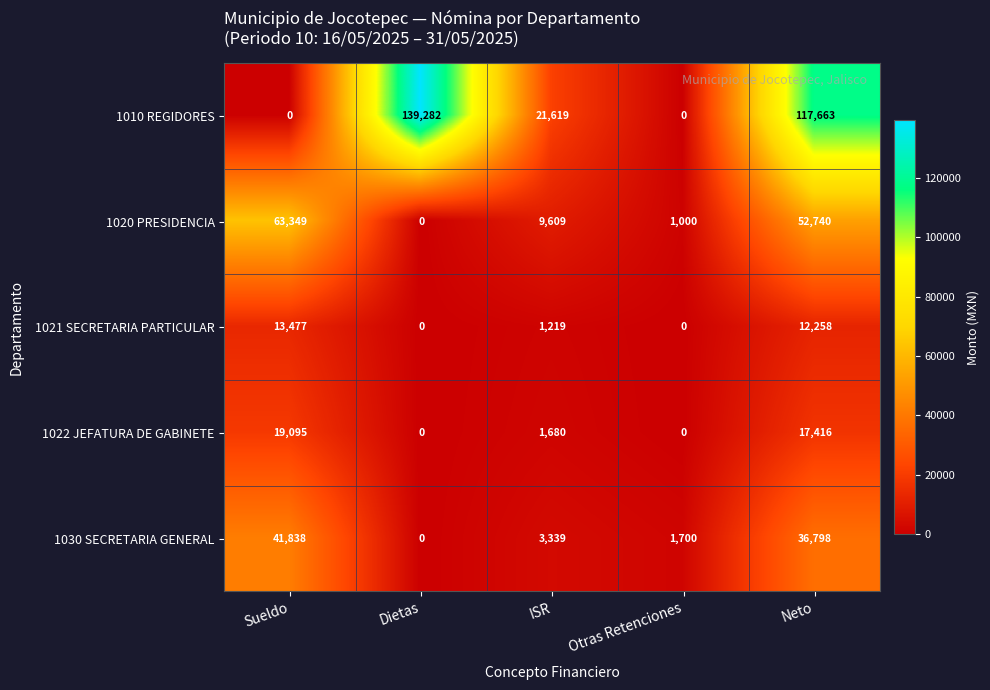

Reading left to right, what are all the values shown in this chart?

1010 REGIDORES: 0	139282	21619	0	117663
1020 PRESIDENCIA: 63349	0	9609	1000	52740
1021 SECRETARIA PARTICULAR: 13477	0	1219	0	12258
1022 JEFATURA DE GABINETE: 19095	0	1680	0	17416
1030 SECRETARIA GENERAL: 41838	0	3339	1700	36798